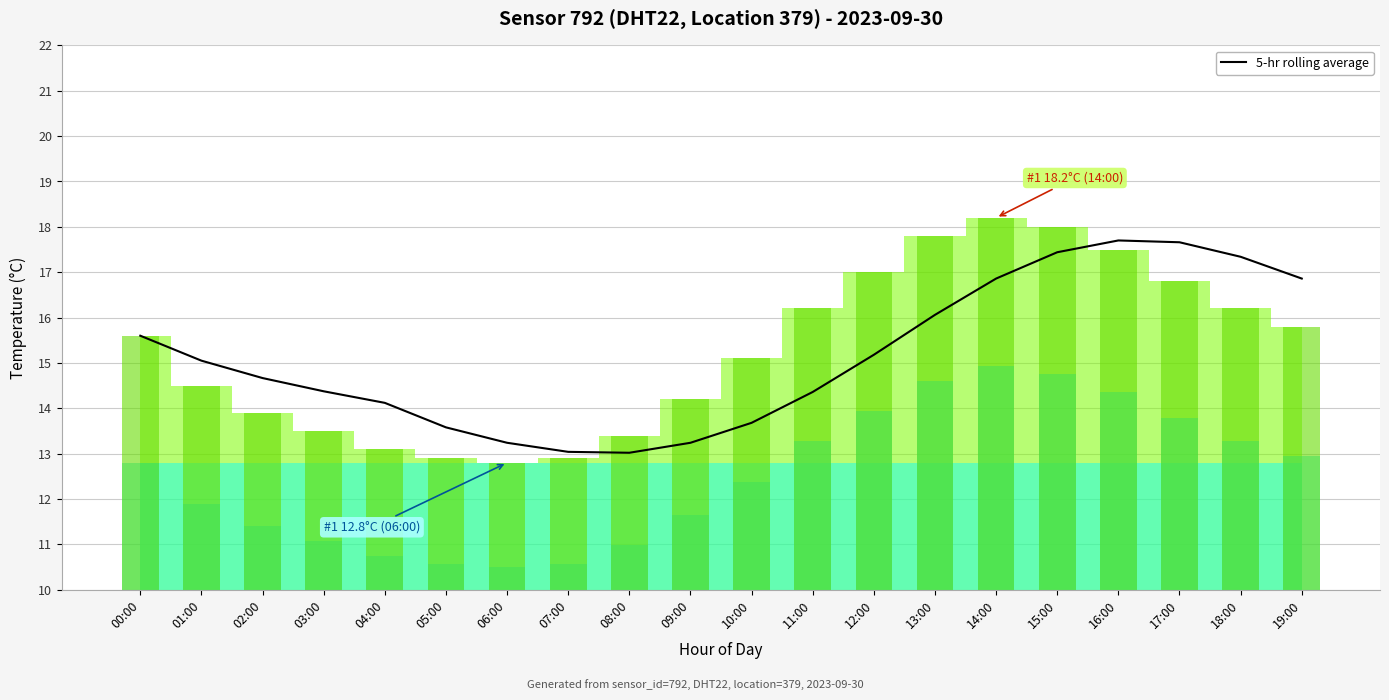

Is it true that the value at 15:00 is 17.4?

True